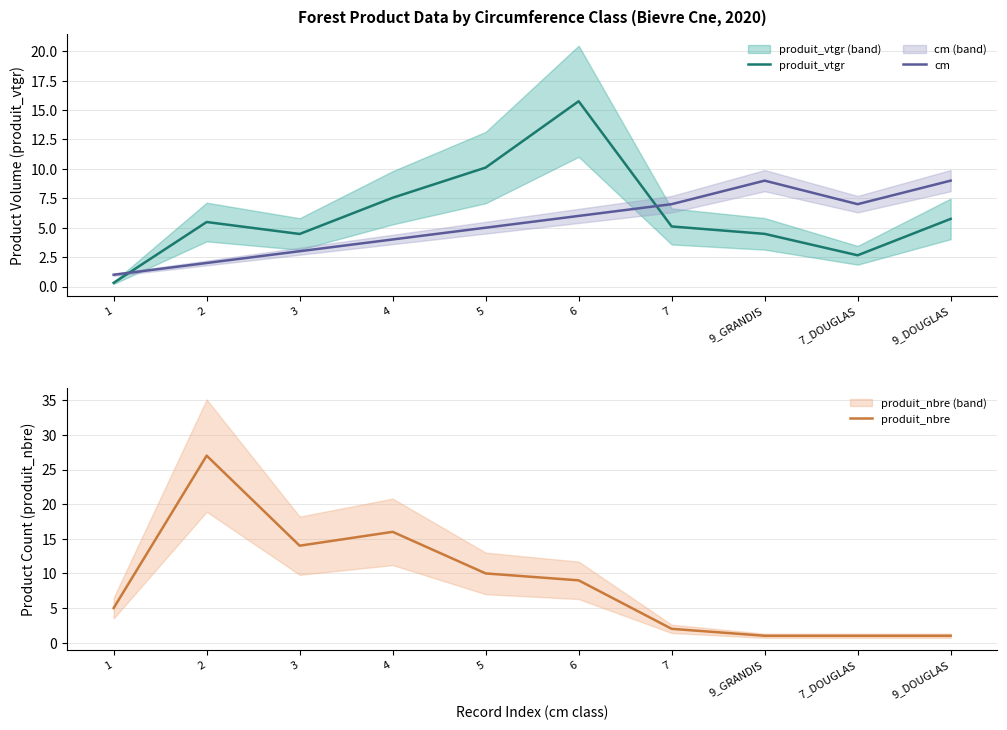

Reading right to left, what are all the values shown in this chart?

produit_vtgr: 5.7	2.7	4.5	5.1	15.7	10.1	7.5	4.5	5.5	0.3
cm: 9.0	7.0	9.0	7.0	6.0	5.0	4.0	3.0	2.0	1.0
produit_nbre: 1.0	1.0	1.0	2.0	9.0	10.0	16.0	14.0	27.0	5.0